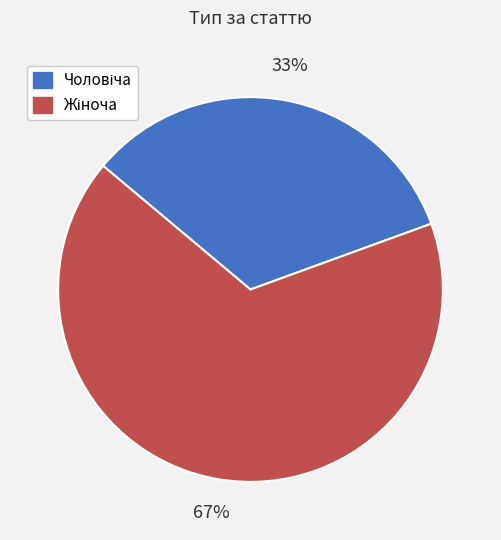

Is there any slice that represents more than half of the pie?

Yes